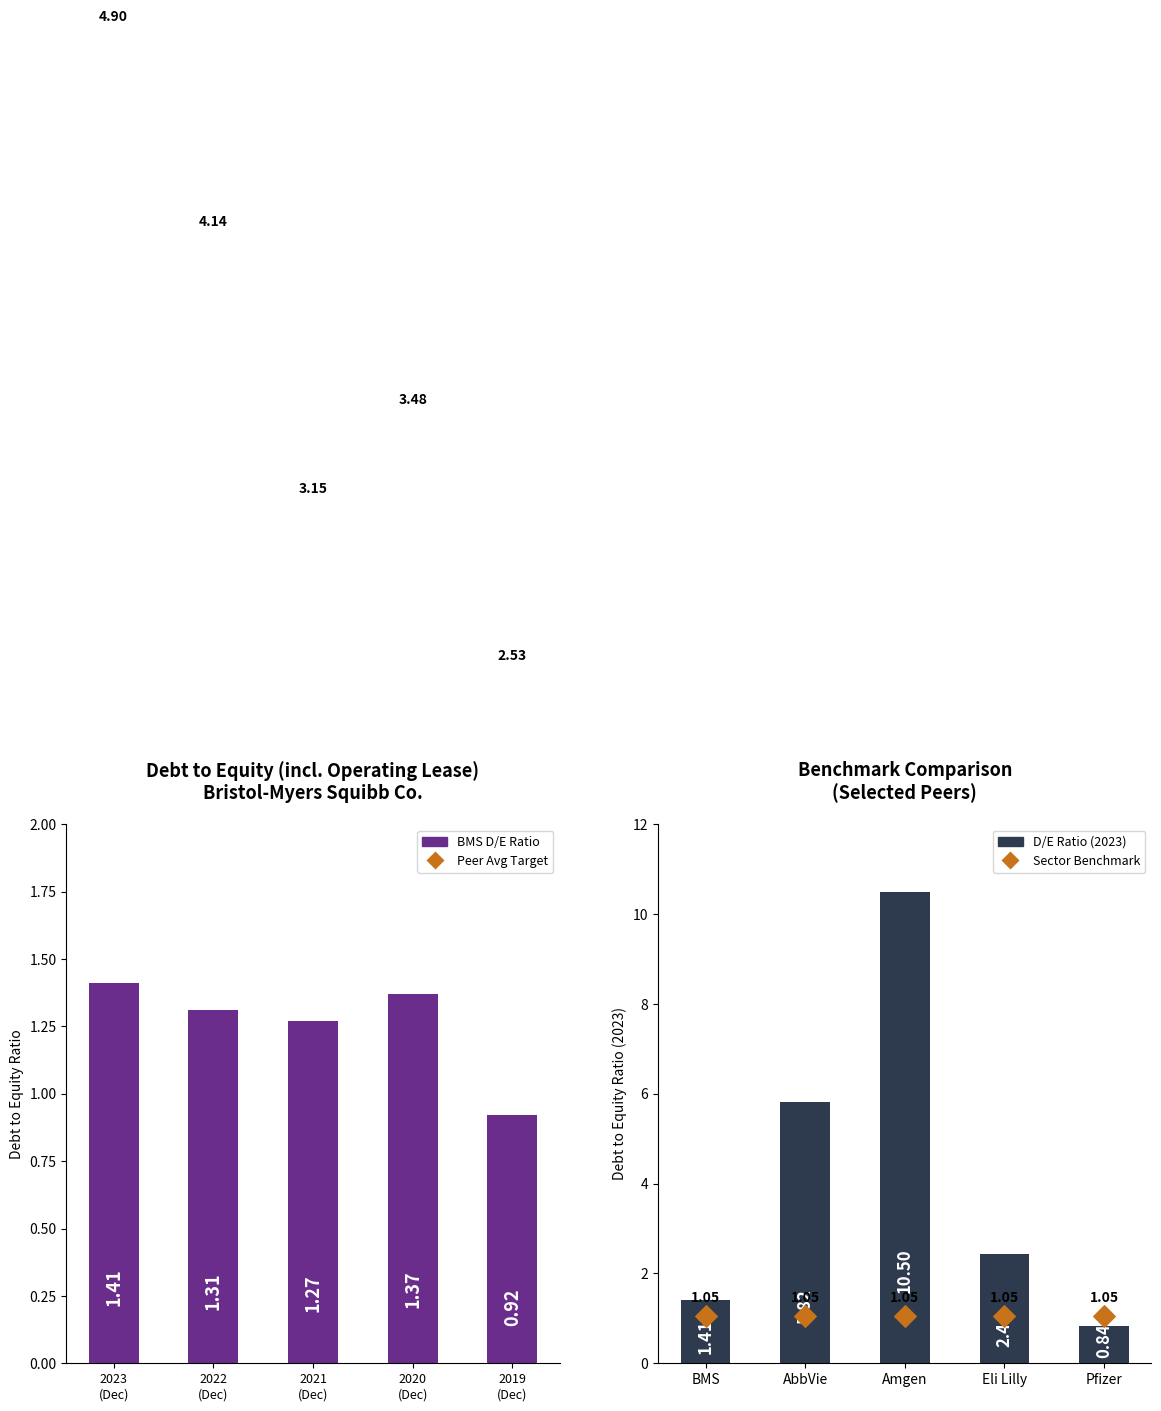

Which series has the widest spread of Y values?

D/E Ratio (2023)